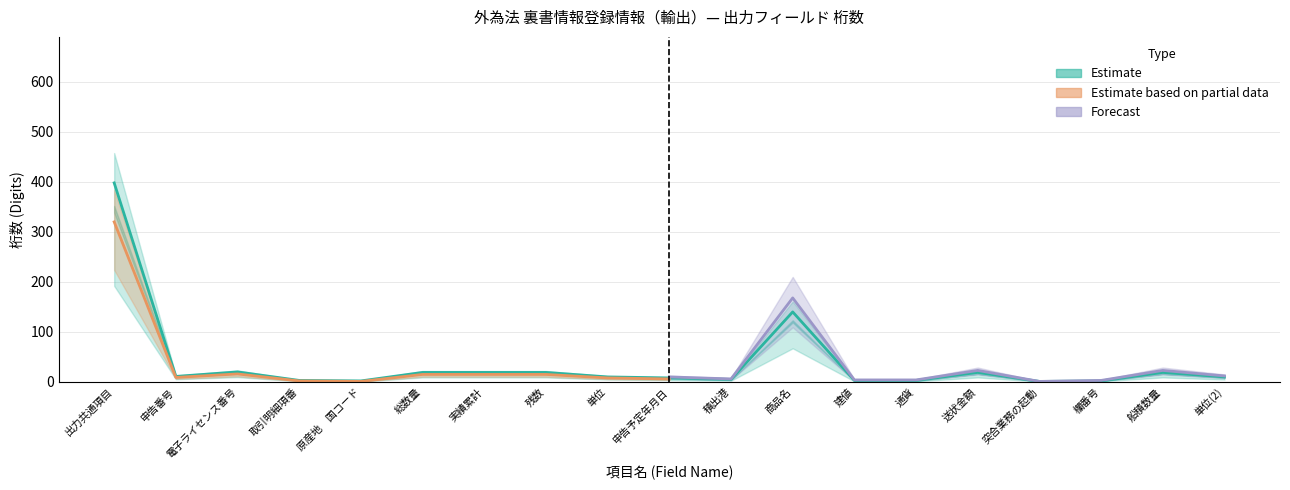

What is the sum of the Estimate based on partial data values at 申告番号 and 送状金額?

24